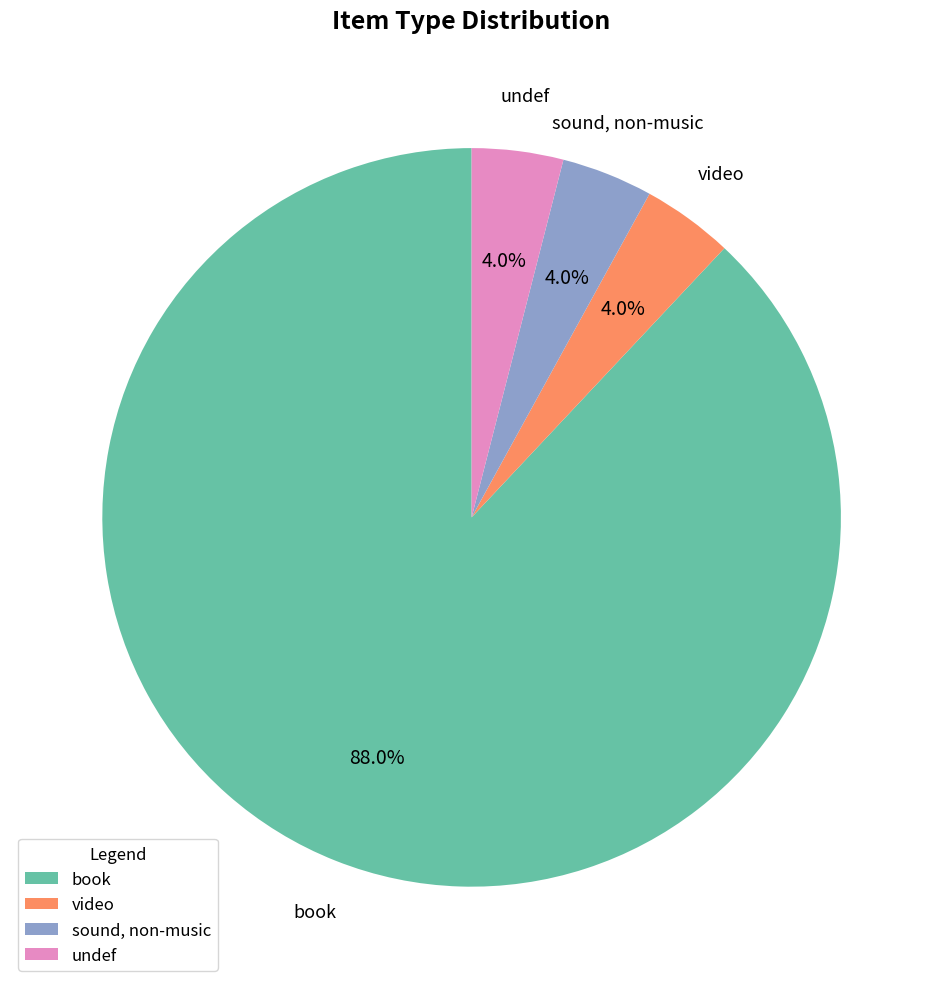

Which category has the biggest portion of the pie?

book